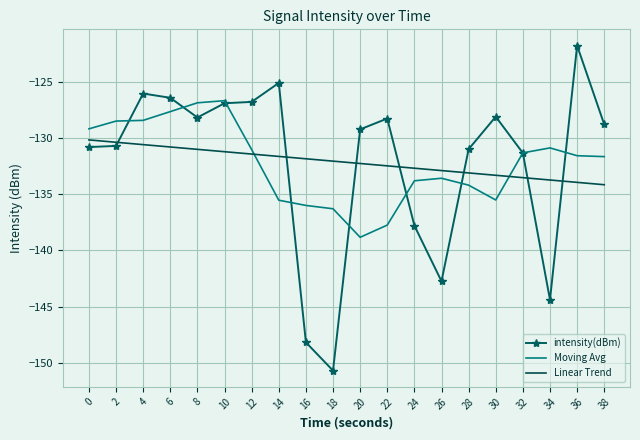

What is the total value across all series at 32?

-396.2